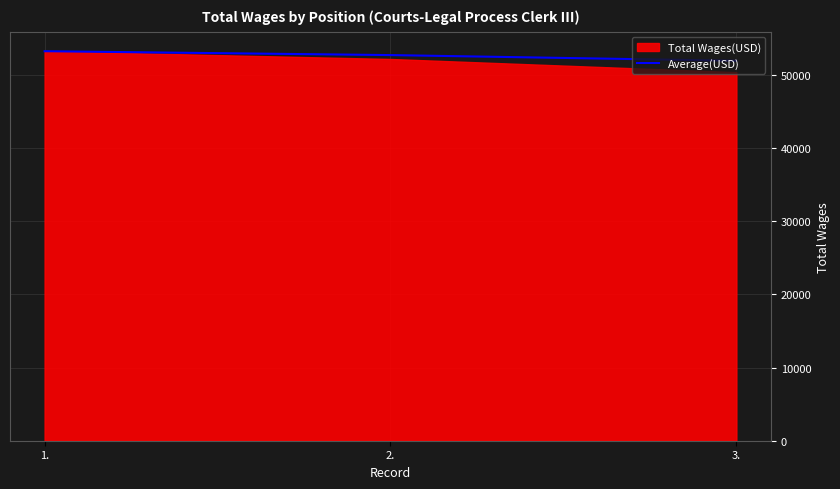

Count the number of categories in the chart.

3